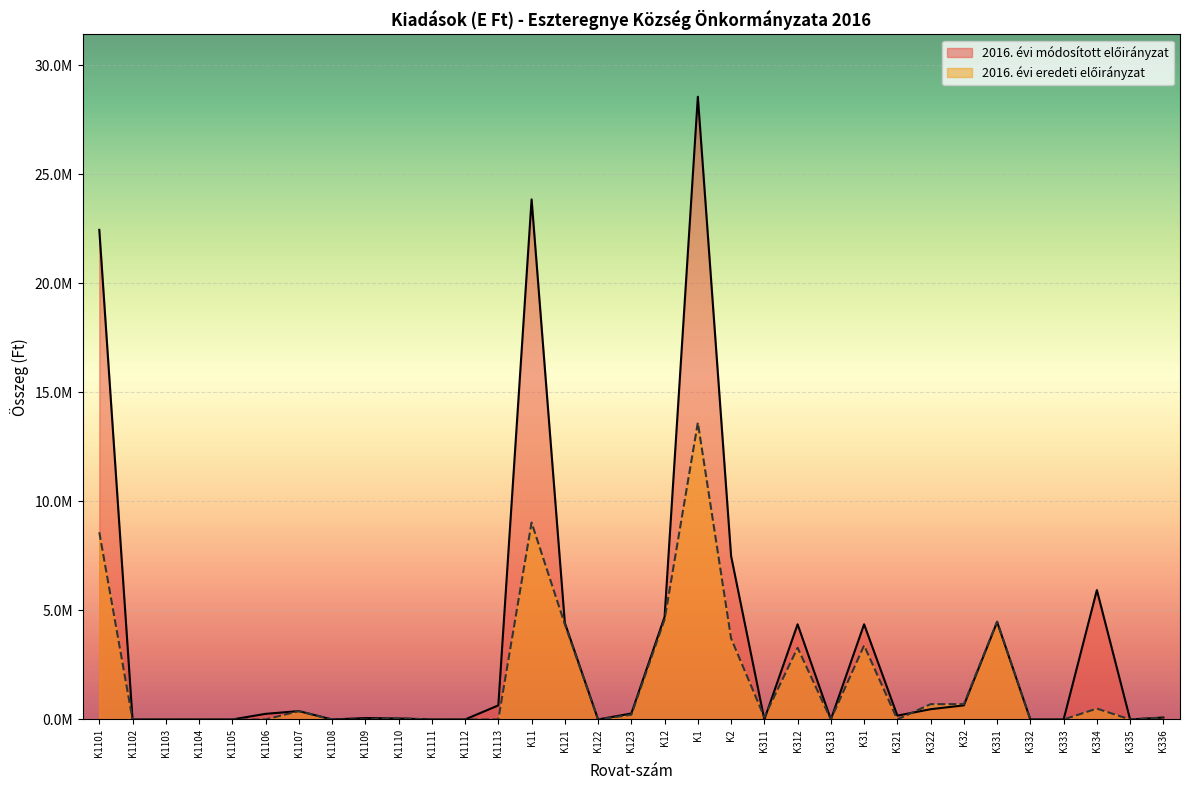

List the series in order of their overall mean, lowest first.

2016. évi eredeti előirányzat, 2016. évi módosított előirányzat